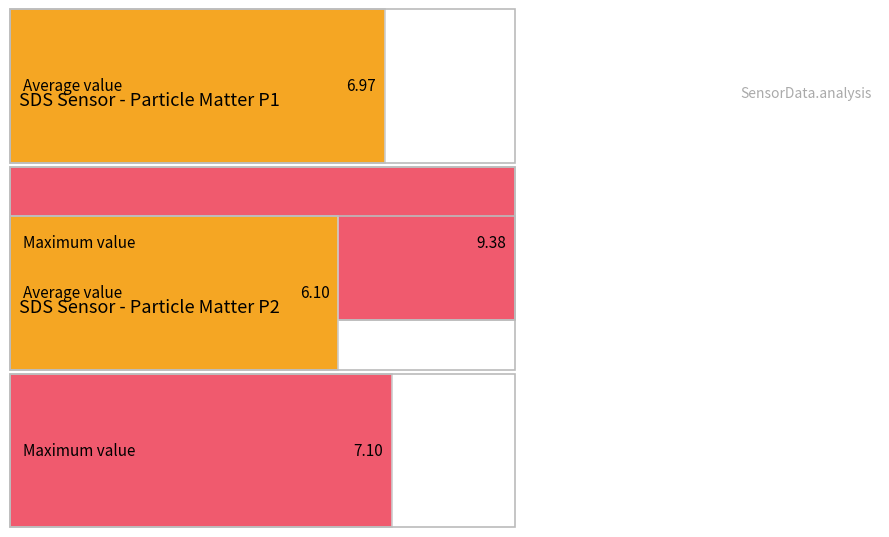

Rank the series at SDS_P2 from lowest to highest value.

Average utilization, Maximum utilization